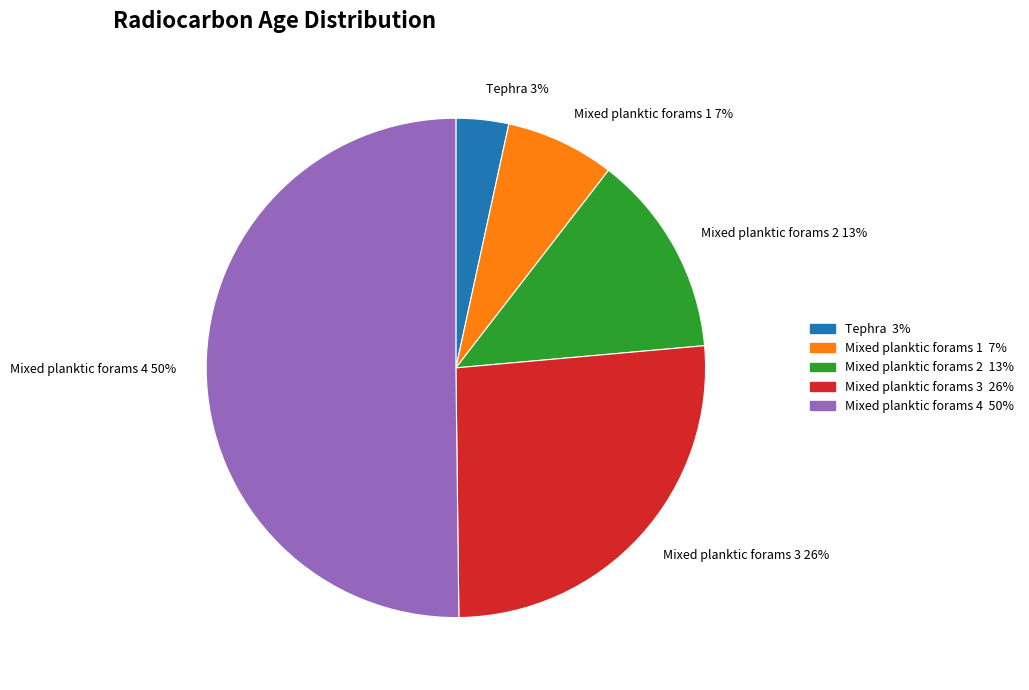

Is it true that Mixed planktic forams 3 is 26% of the pie?

True